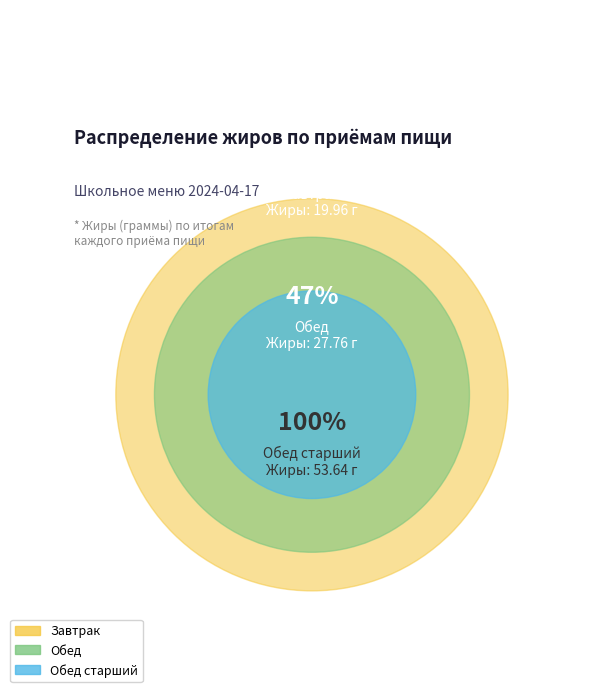

Rank the categories by value from lowest to highest.

Завтрак, Обед, Обед старший